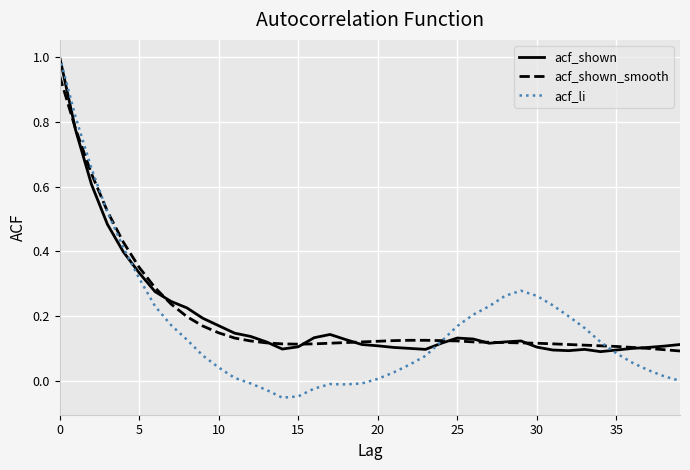

Which series has the widest spread of values?

acf_li